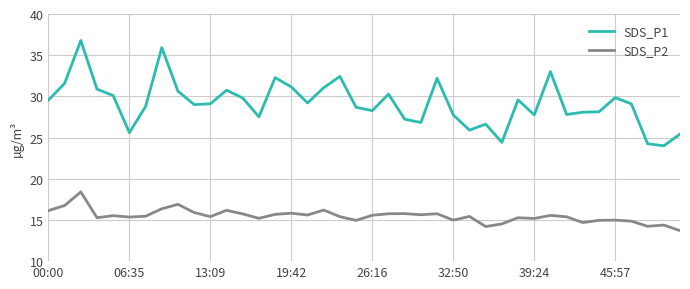

What is the minimum value shown in the chart?

13.7